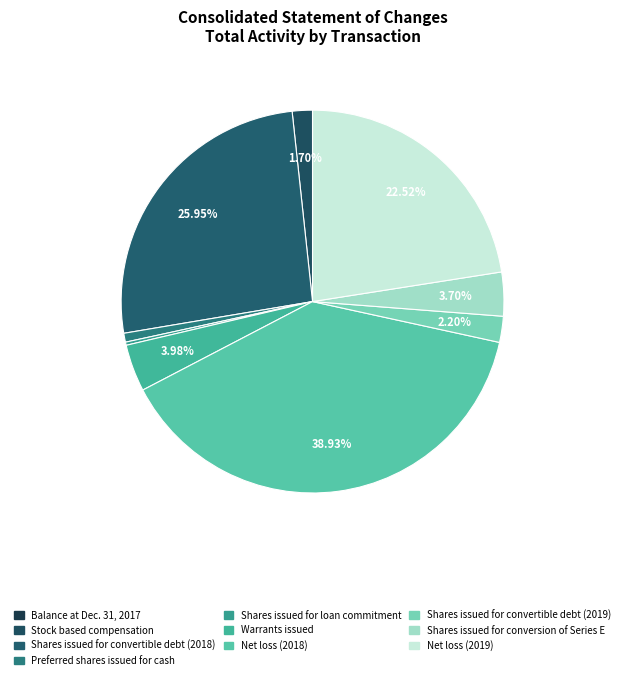

Which slice is the largest?

Net loss (2018)